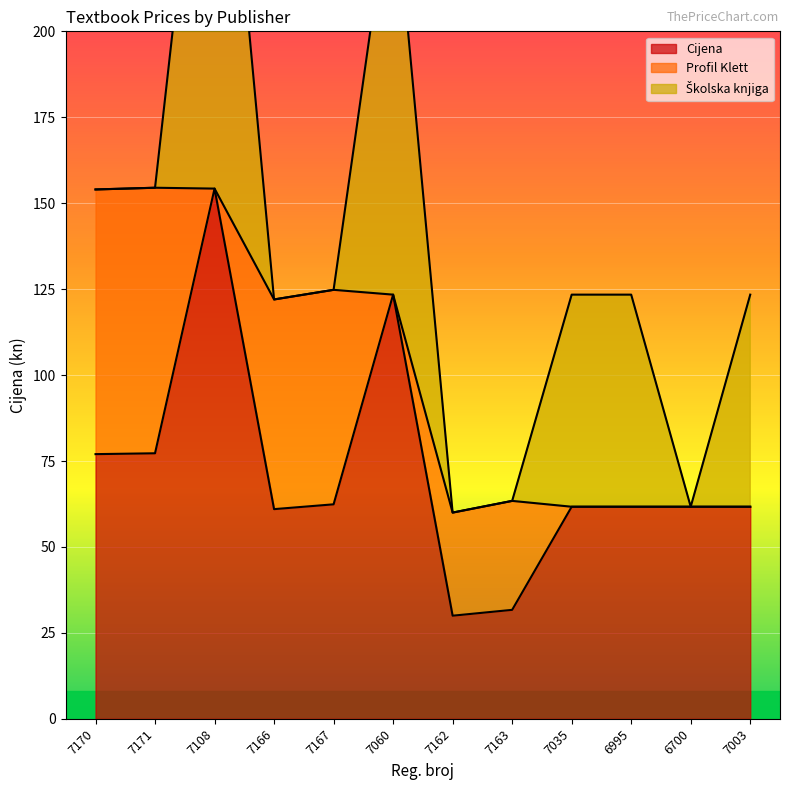

How many interior local peaks does the Profil Klett series have?

3